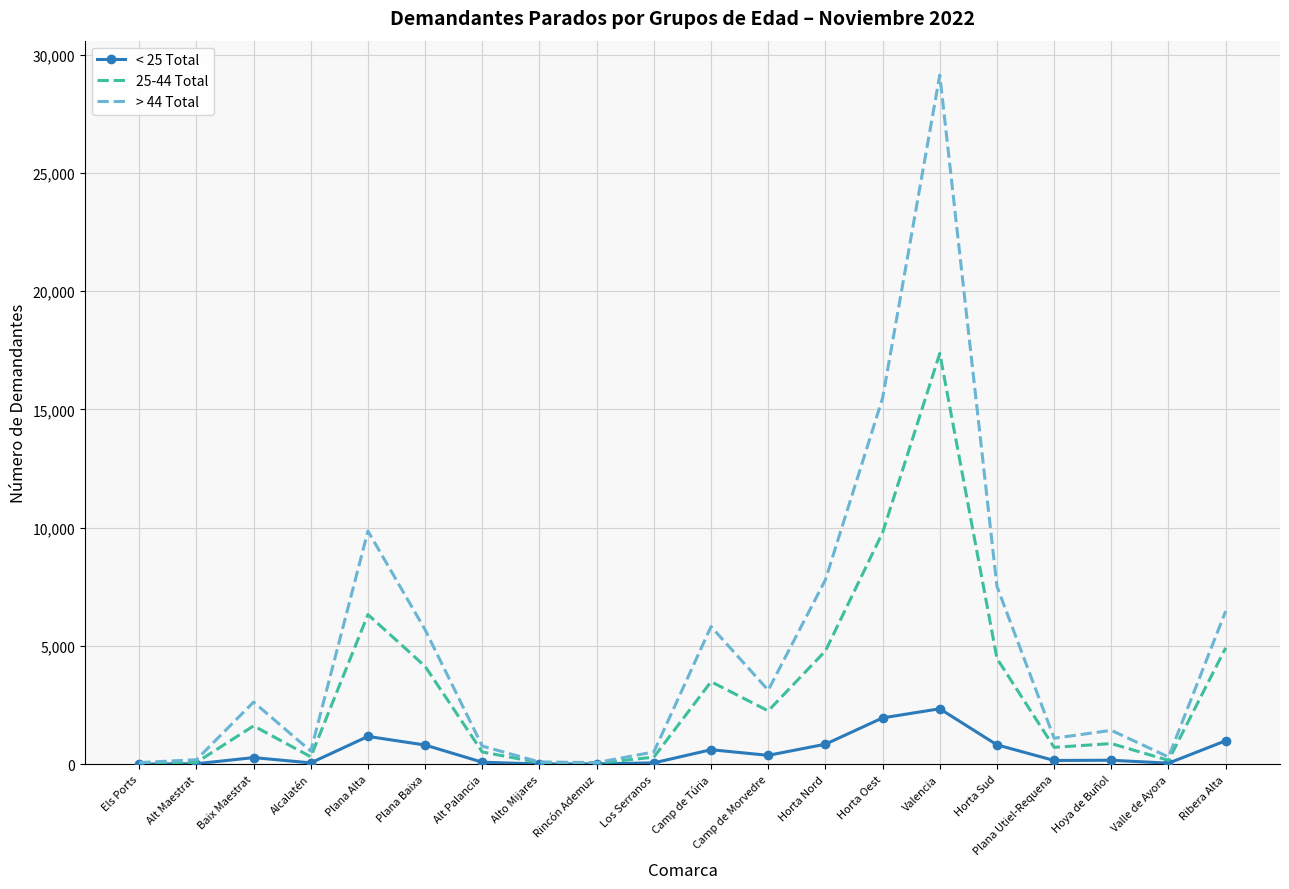

What is the difference between the maximum and minimum values in the < 25 Total series?

2339